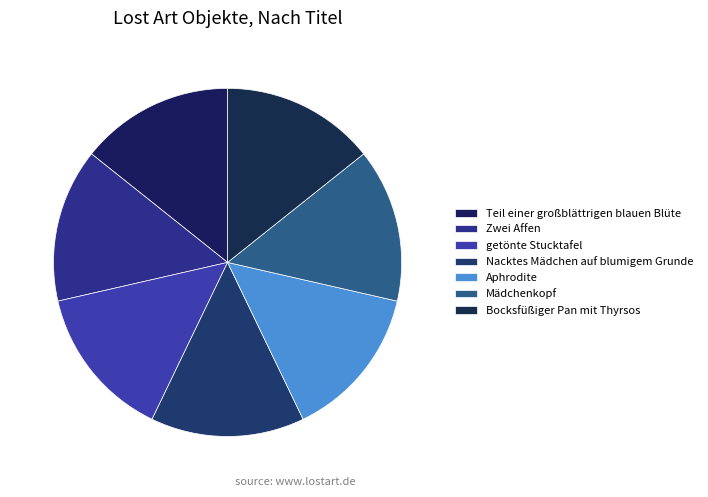

How many segments does this pie chart have?

7